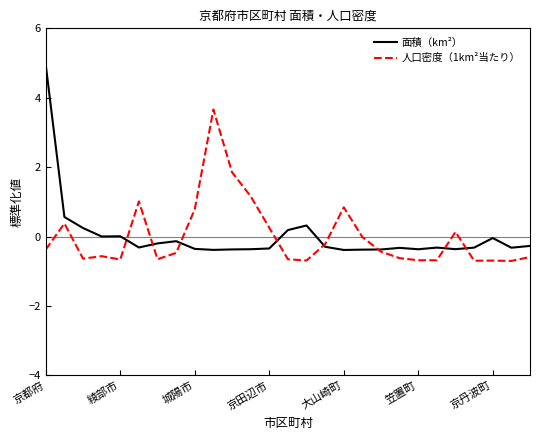

Which series ends up on top after the final intersection of 面積（km²） and 人口密度（1km²当たり）?

面積（km²）